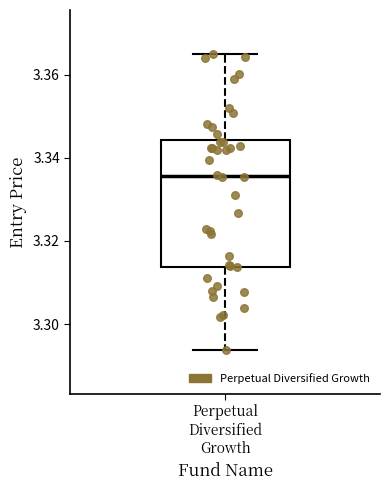

Where is the upper edge of the box for Perpetual Diversified Growth on the y-axis? The values are not printed on the chart, so give them approximately, as read against the axis.

3.344